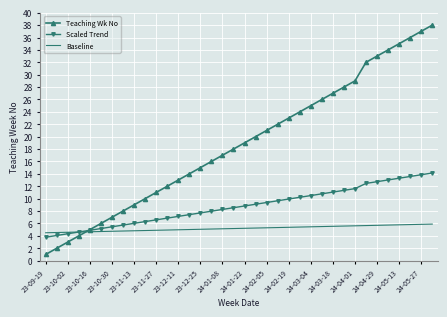

At how many categories does at least one series exceed 31?

7